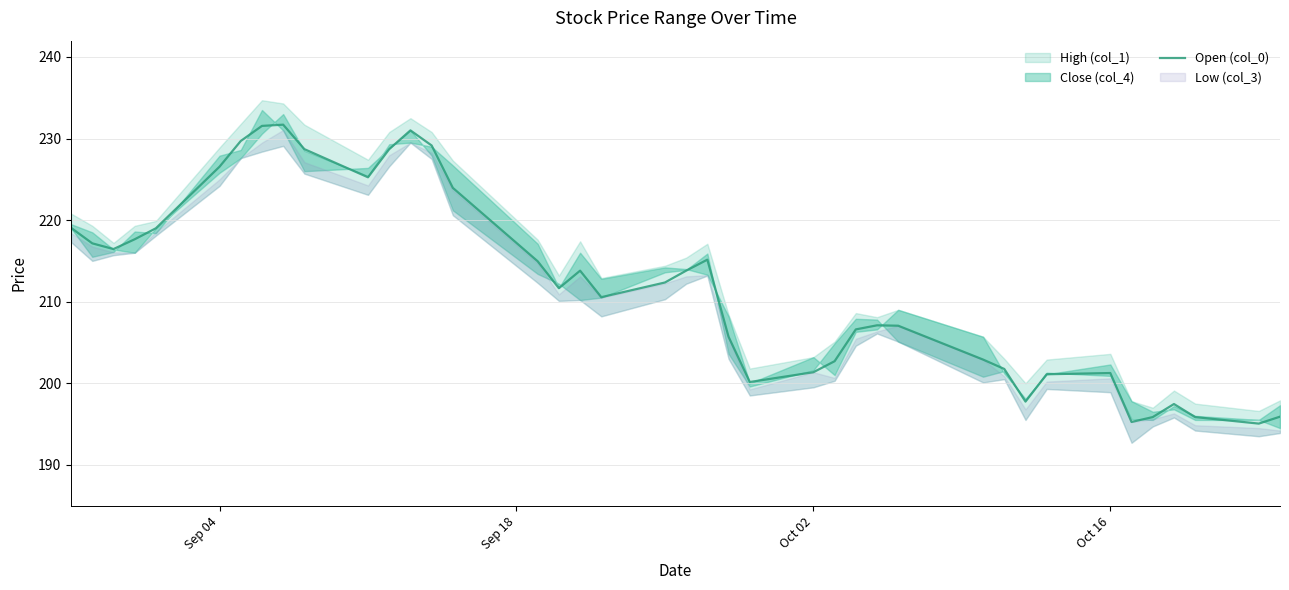

What is the sum of all values?

8478.5